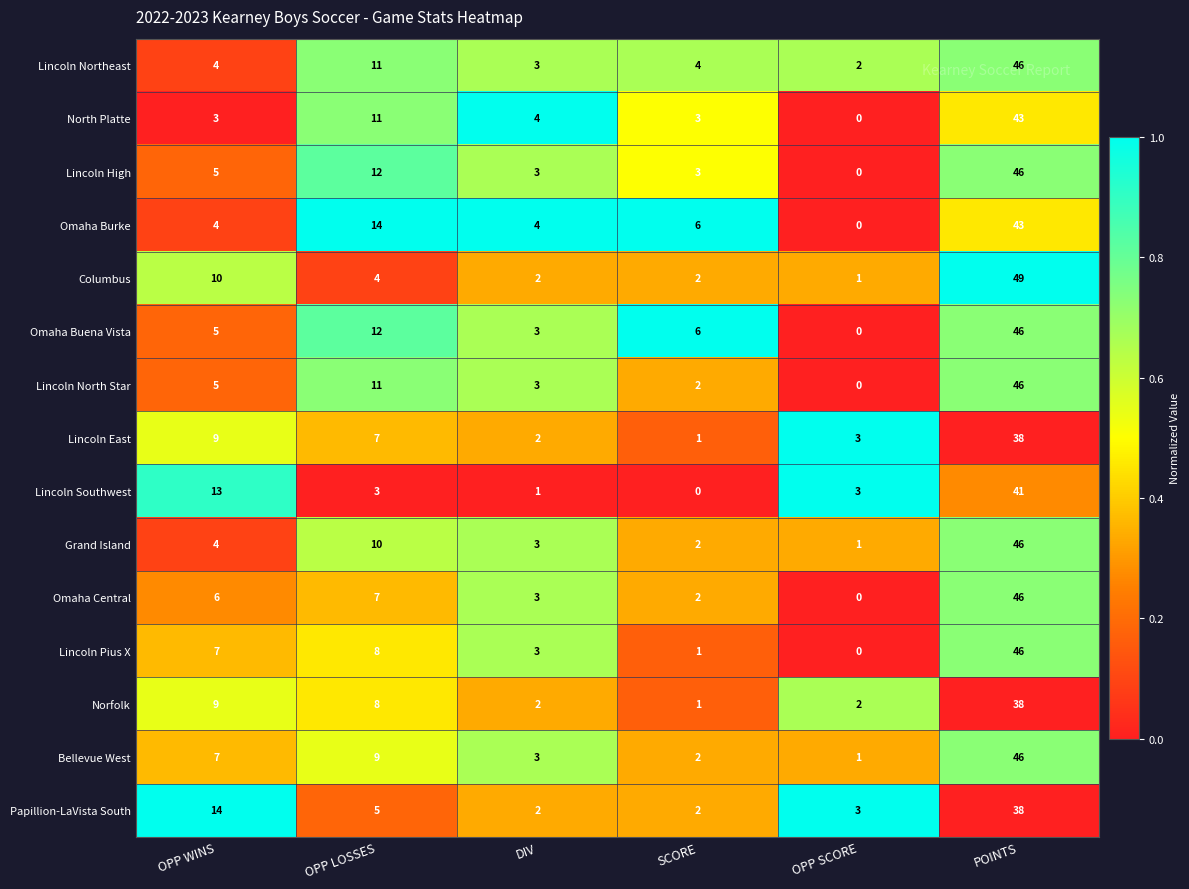

What is the average value of the Lincoln East series?

10